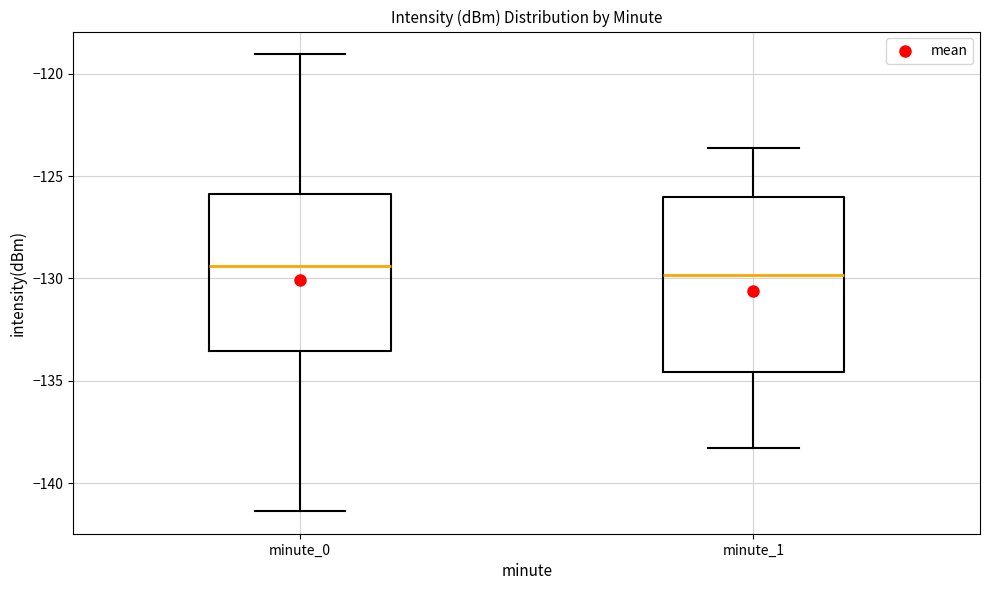

Where does the lower whisker of the box for minute_0 end on the y-axis? The values are not printed on the chart, so give them approximately, as read against the axis.

-141.5